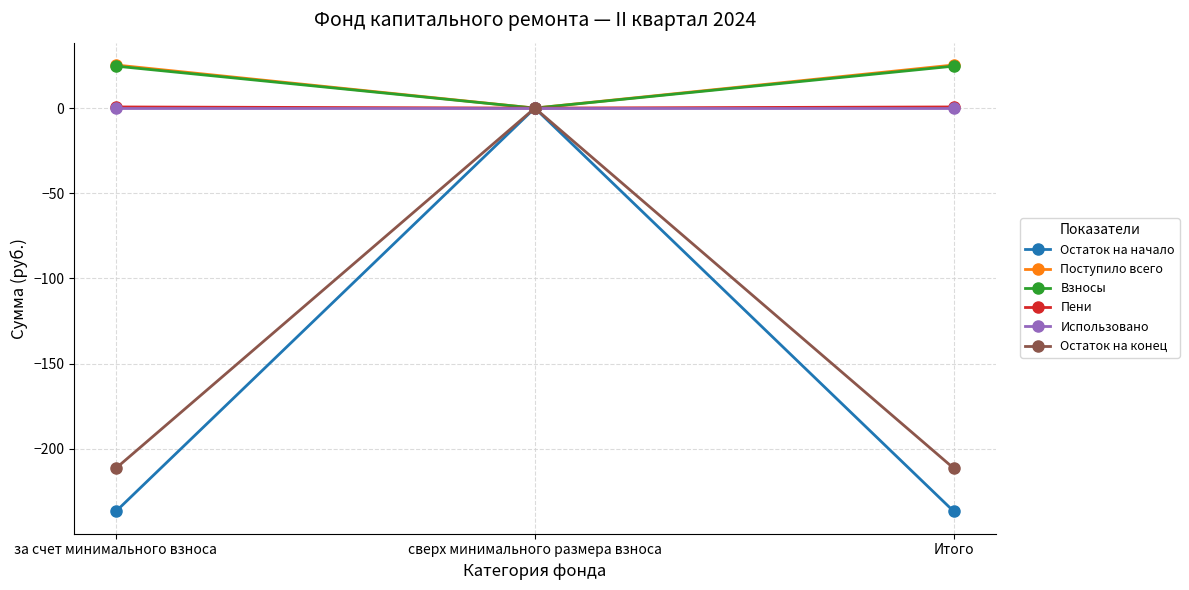

How many data points does each series have?

3